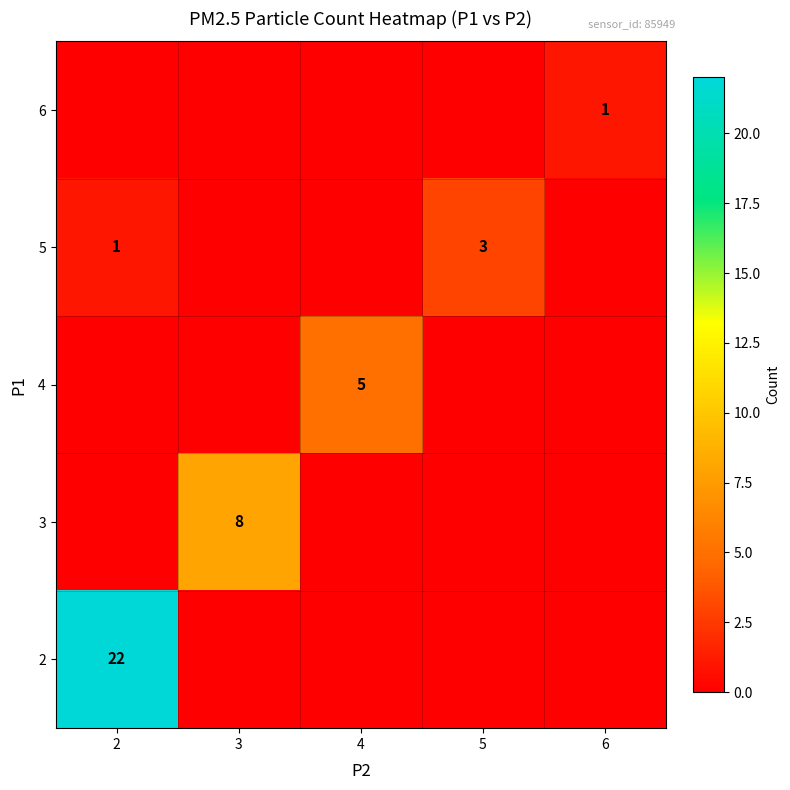

What is the maximum value shown in the chart?

22